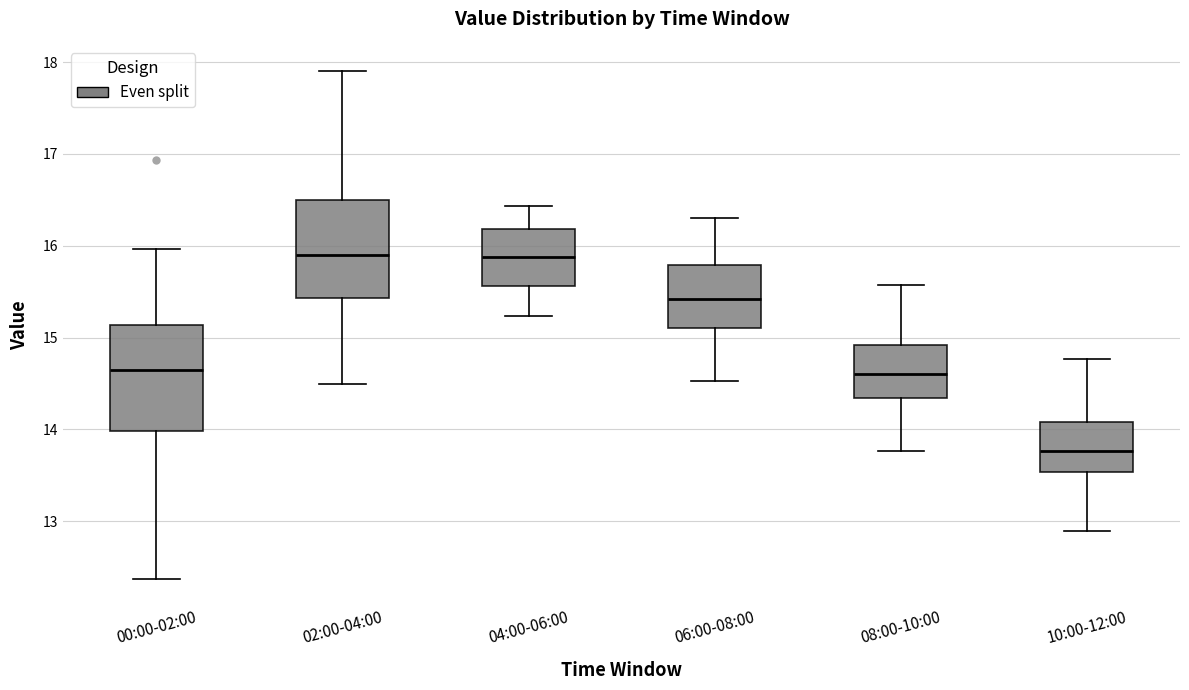

Reading left to right, transcribe this box plot: for each box, give where its median line is, the range the box spans, and where its two whiskers end, as read against the y-axis. The values are not printed on the chart, so give them approximately, as read against the axis.

00:00-02:00: median 14.7, box 14.0 to 15.1, whiskers 12.4 to 16.0
02:00-04:00: median 15.9, box 15.4 to 16.5, whiskers 14.5 to 17.9
04:00-06:00: median 15.9, box 15.6 to 16.2, whiskers 15.2 to 16.4
06:00-08:00: median 15.4, box 15.1 to 15.8, whiskers 14.5 to 16.3
08:00-10:00: median 14.6, box 14.3 to 14.9, whiskers 13.8 to 15.6
10:00-12:00: median 13.8, box 13.5 to 14.1, whiskers 12.9 to 14.8